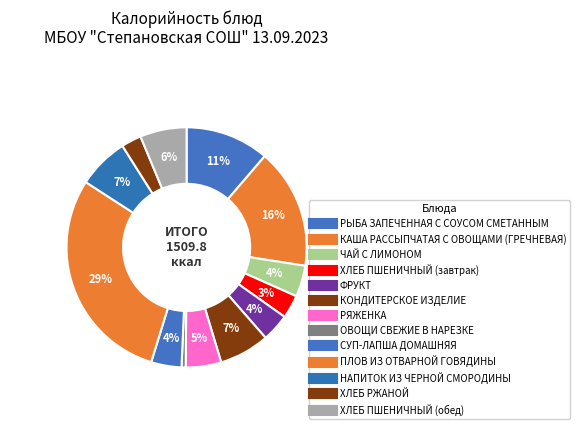

How many segments does this pie chart have?

13